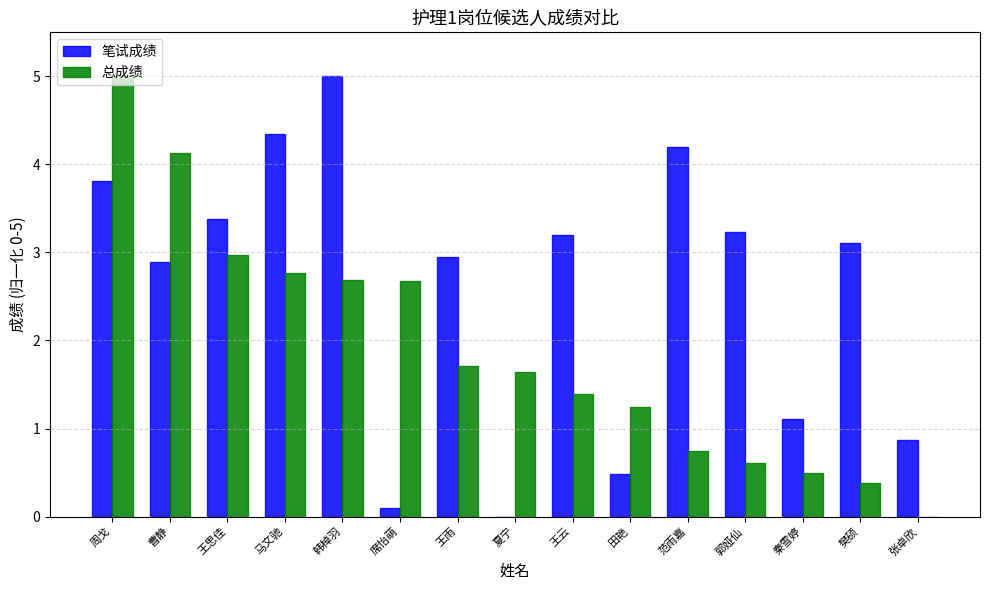

Is the value of 笔试成绩 at 秦雪婷 greater than the value of 总成绩 at 秦雪婷?

Yes